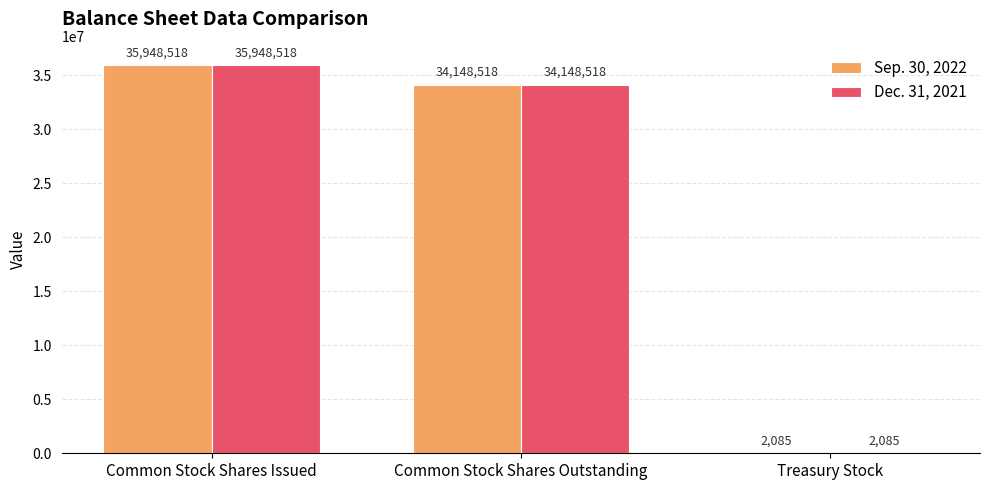

Are the bars grouped side by side (vs. stacked)?

Yes